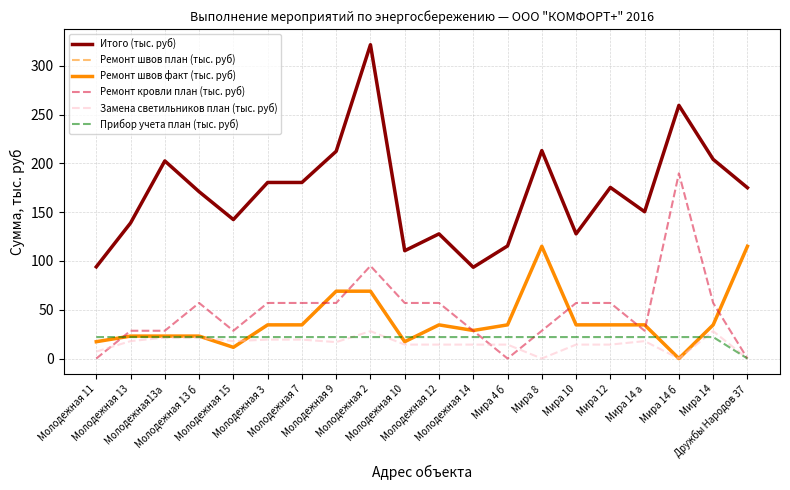

Where is the first local minimum for Итого (тыс. руб)?

Молодежная 15